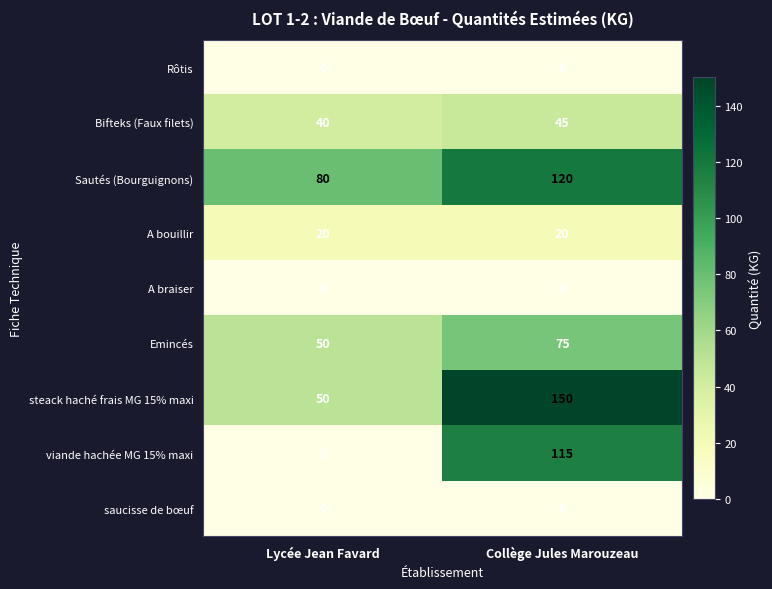

At how many categories does at least one series exceed 52?

2